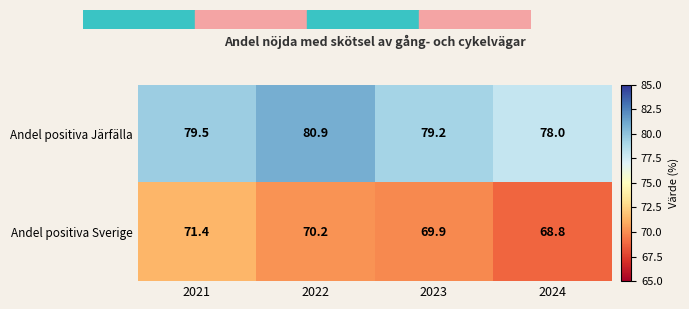

At which label does Andel positiva Sverige first exceed 70?

2021